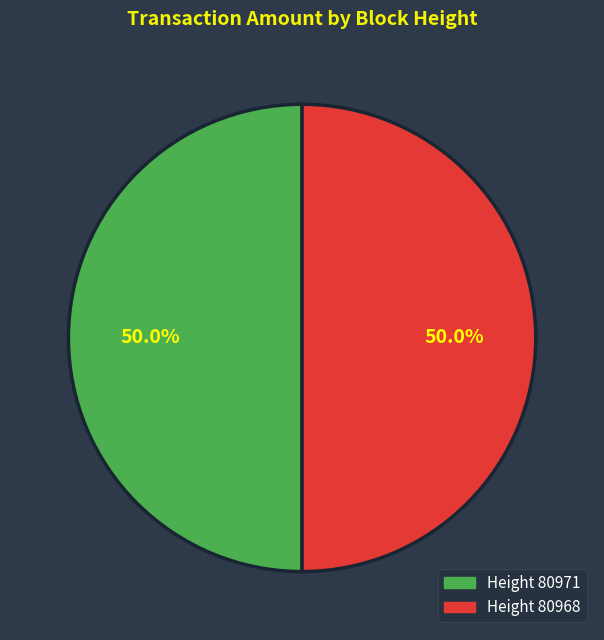

How many segments does this pie chart have?

2